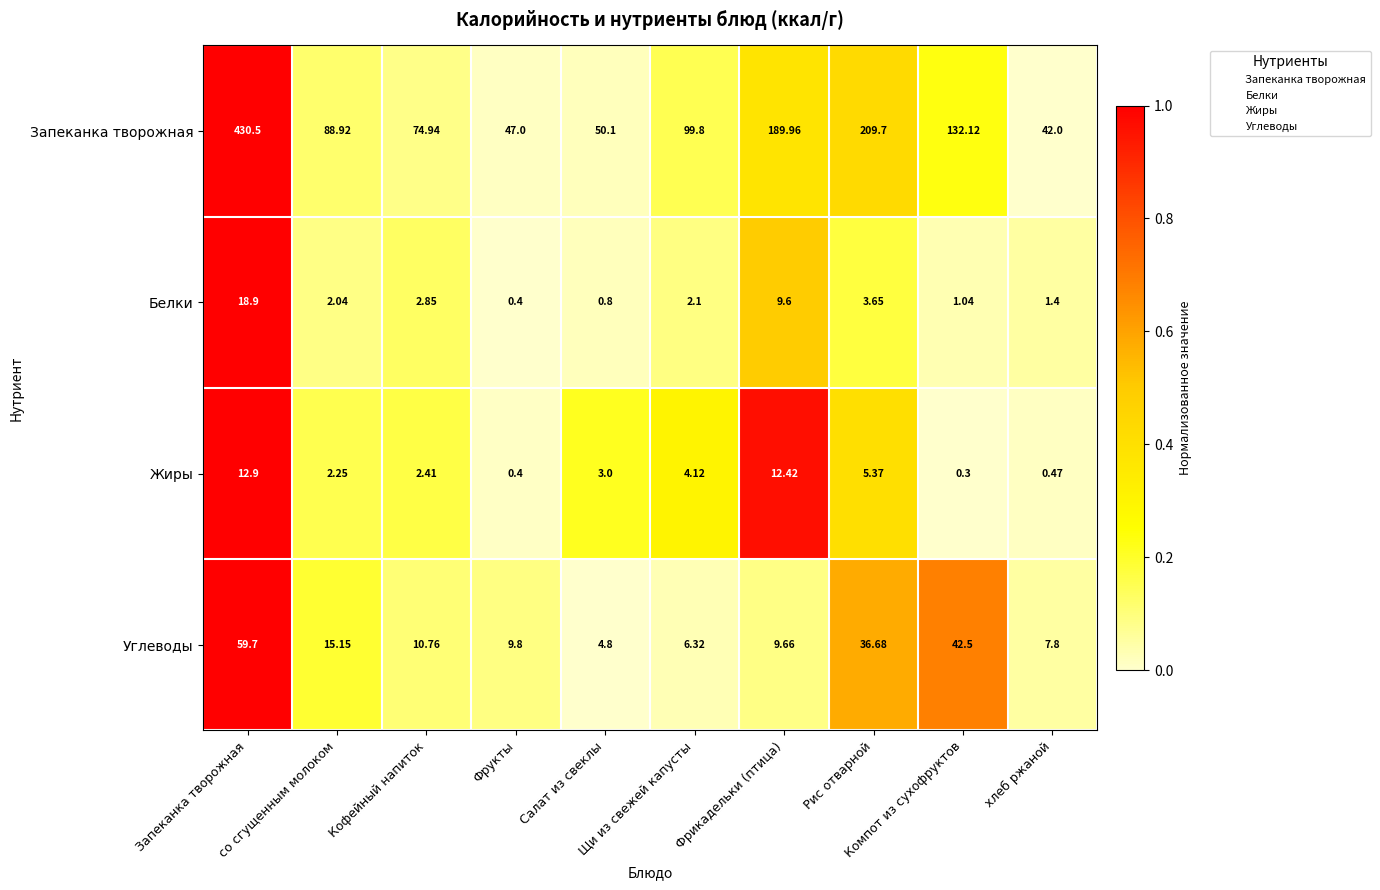

Rank the series by their maximum value, from highest to lowest.

Запеканка творожная, Углеводы, Белки, Жиры